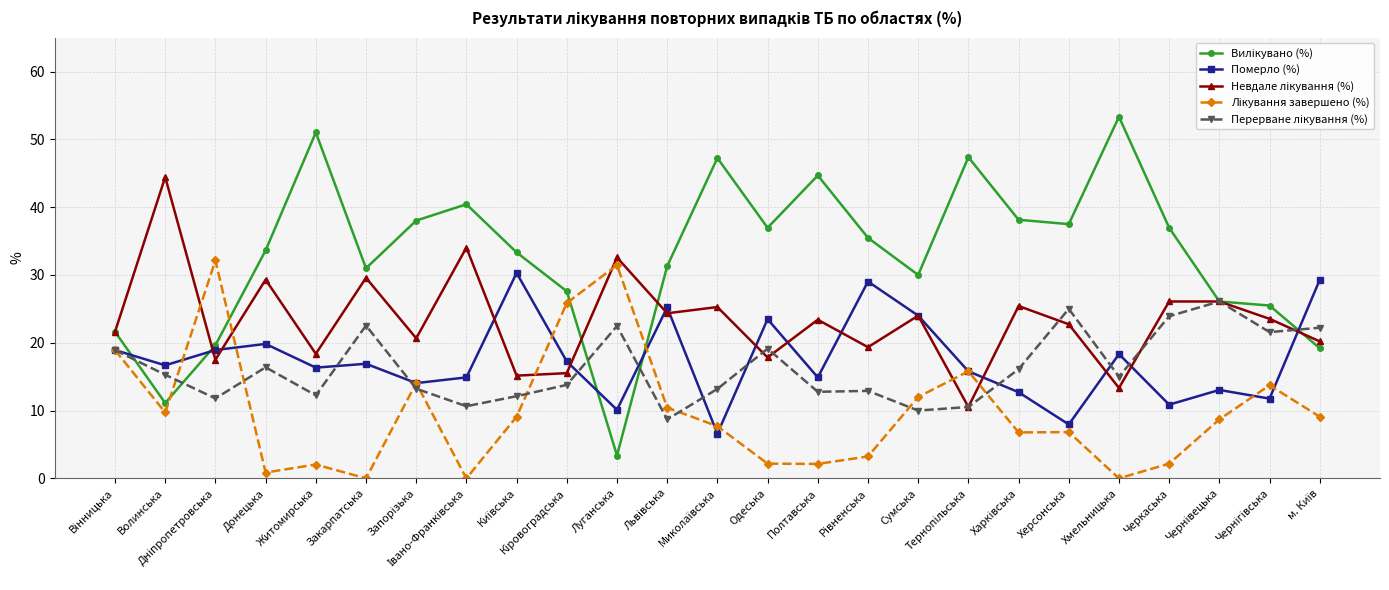

What is the highest value of the Померло (%) series?

30.3